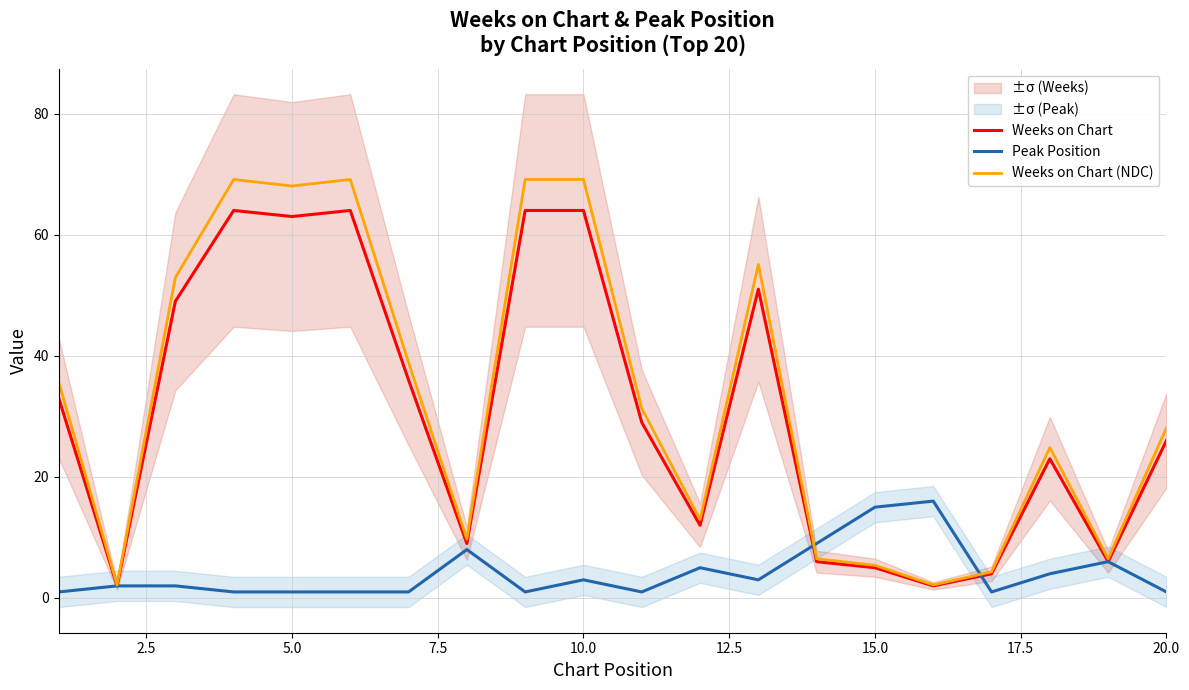

What is the minimum value for Weeks on Chart?

2.0